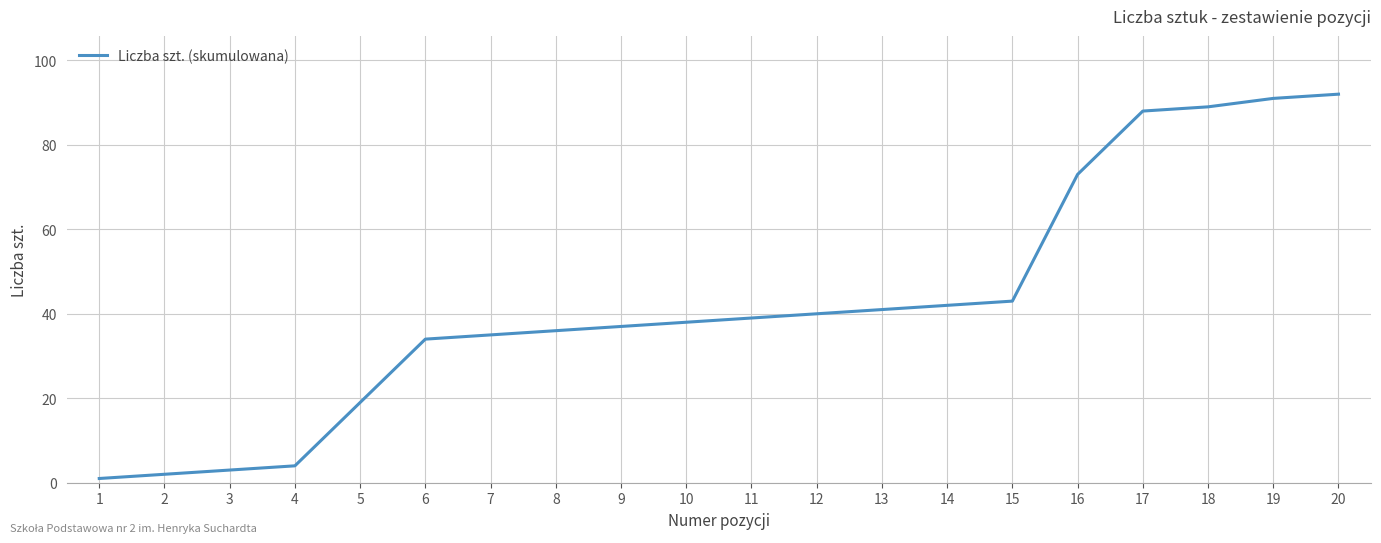

Reading left to right, what are all the values shown in this chart?

1	2	3	4	19	34	35	36	37	38	39	40	41	42	43	73	88	89	91	92